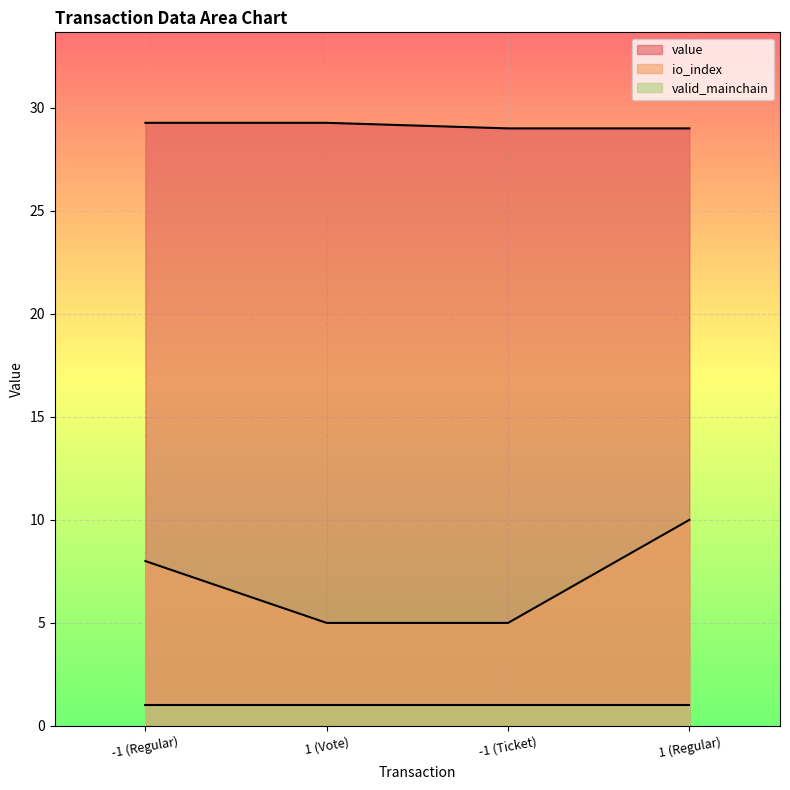

True or false: value and io_index cross at least once.

False